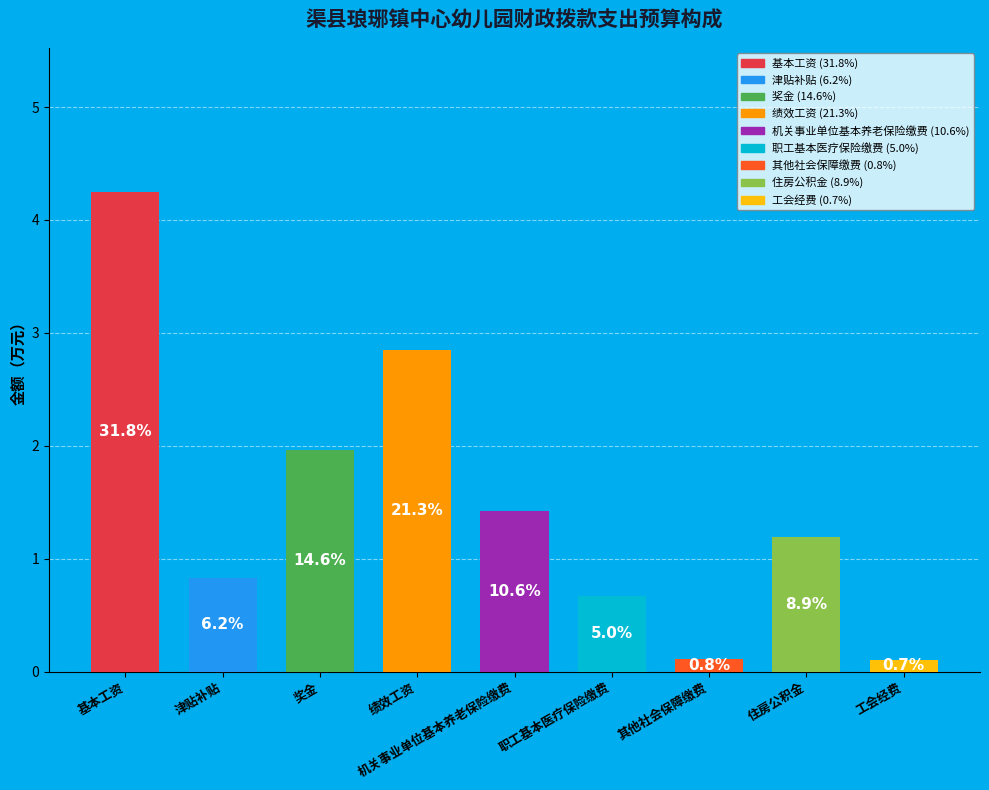

To the nearest percent, what percentage of the pie is 职工基本医疗保险缴费?

5%